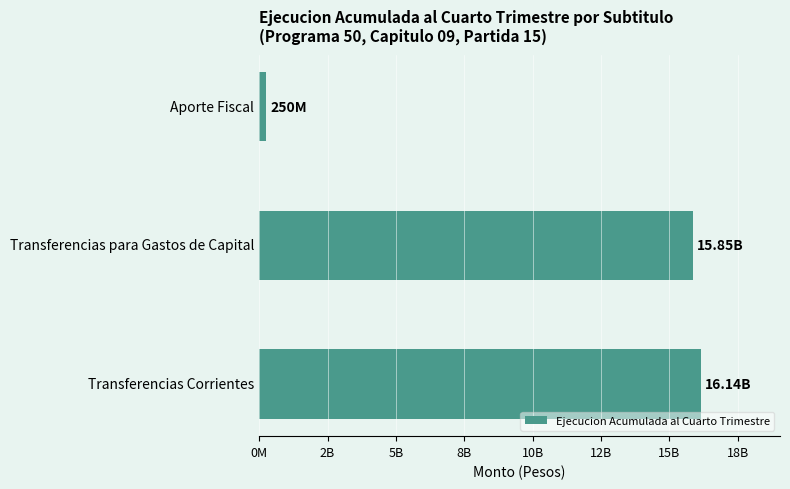

Which label corresponds to the smallest value in the chart?

Aporte Fiscal